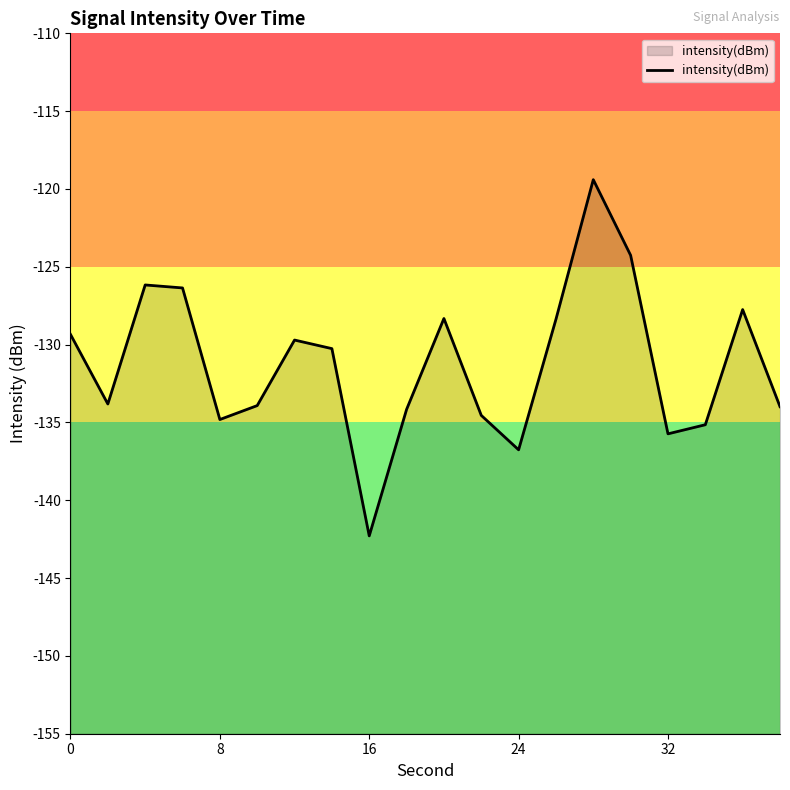

What is the change in value from 0 to 16?

-12.9